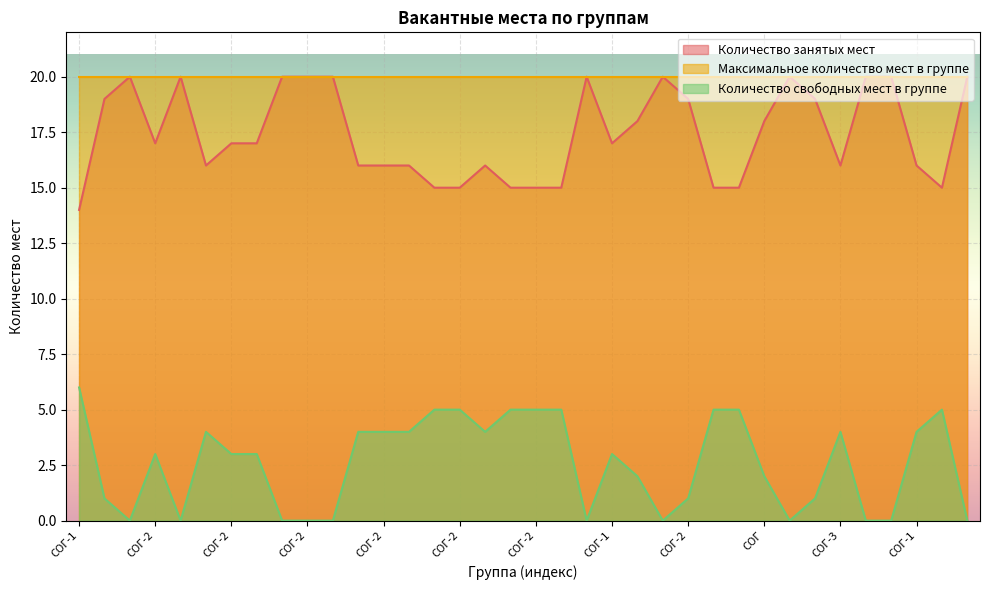

How many values in the Количество занятых мест series are below 17?

16